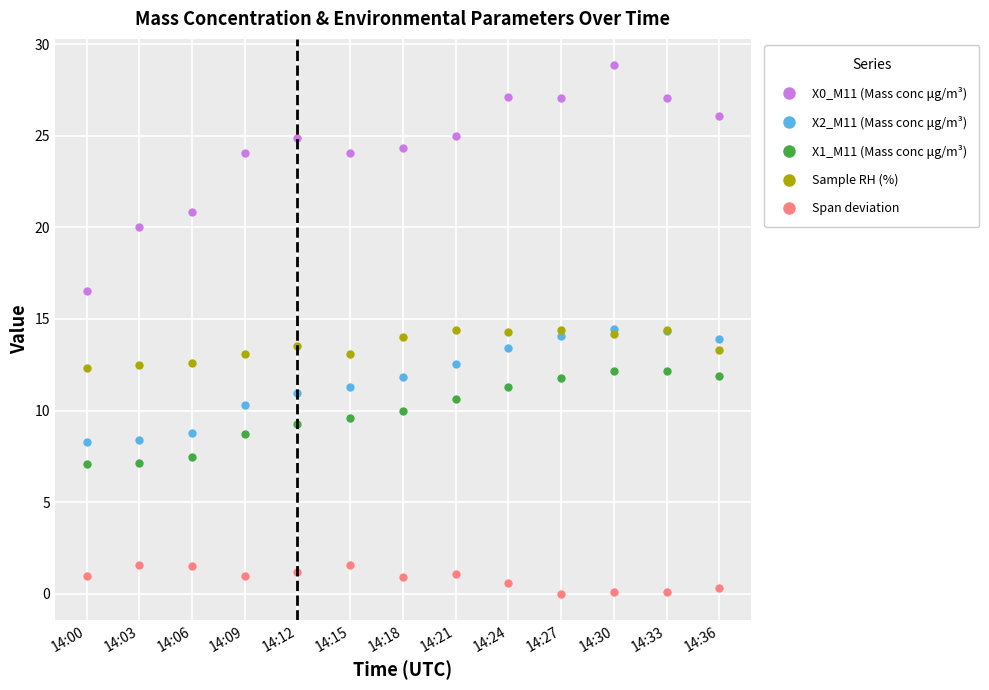

Does the chart have visible grid lines?

Yes